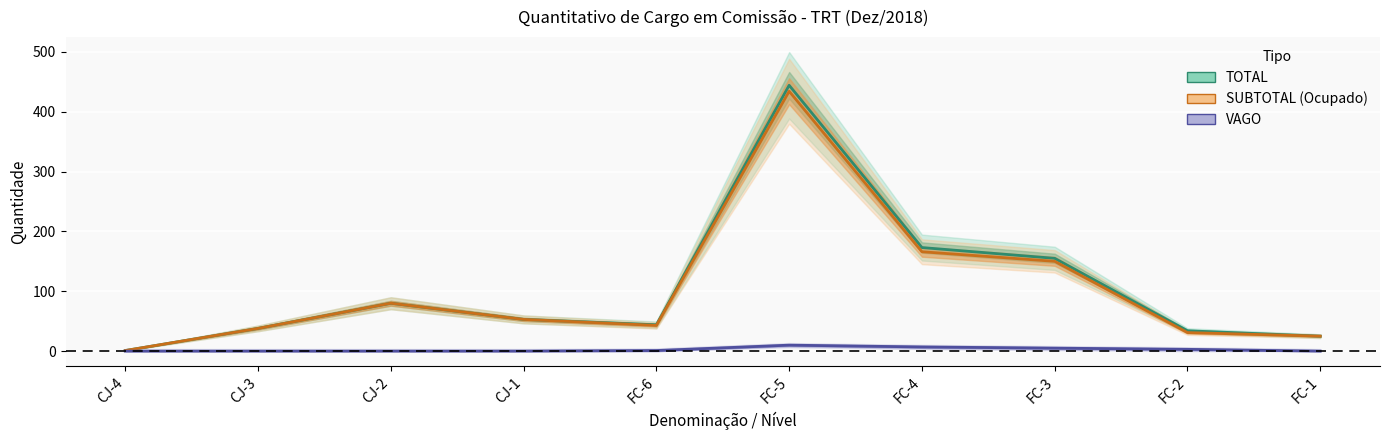

Which series has the largest total across all categories?

TOTAL